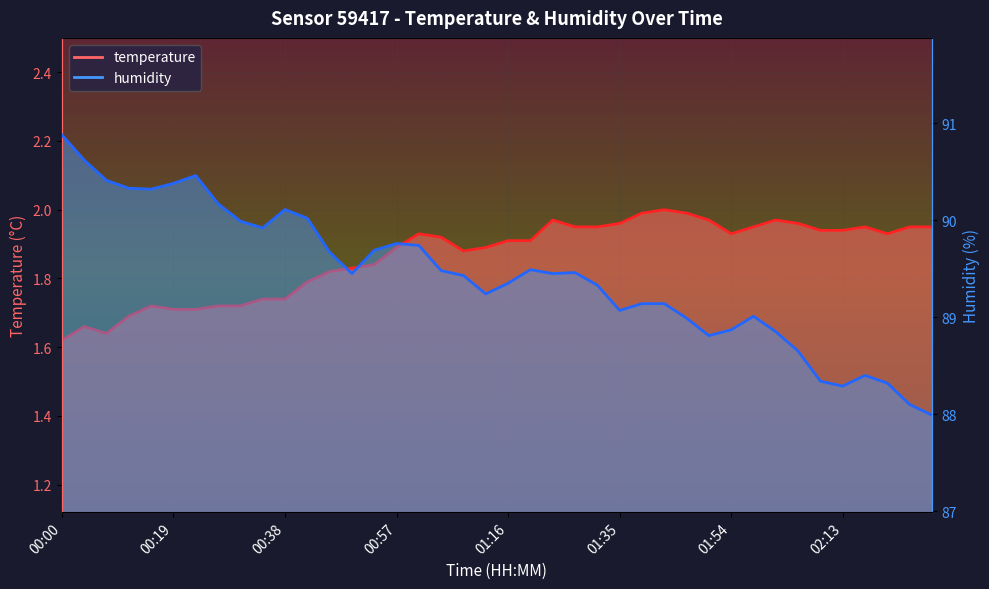

True or false: humidity and temperature intersect in this chart.

False